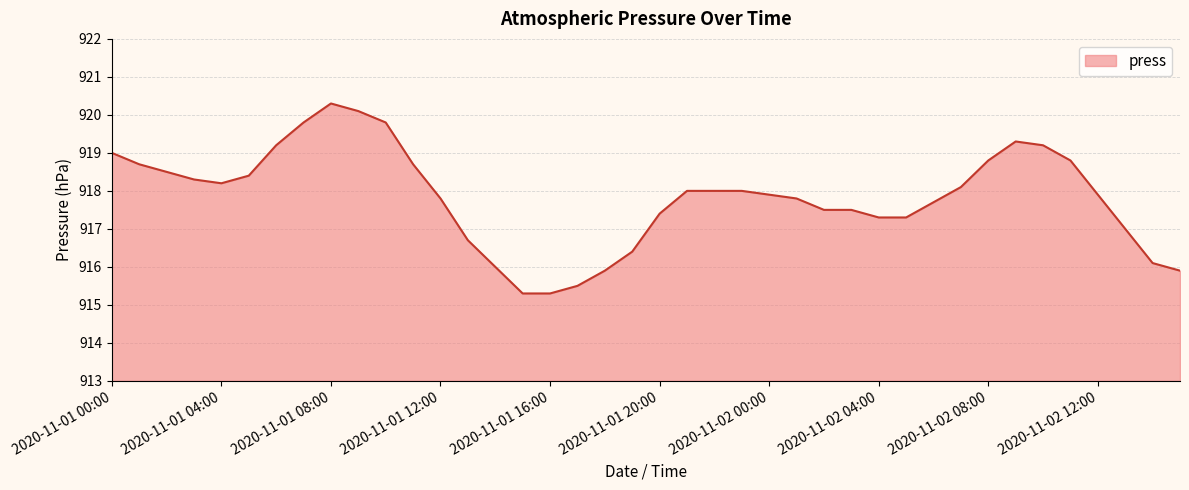

What is the difference between the maximum and minimum values?

5.0